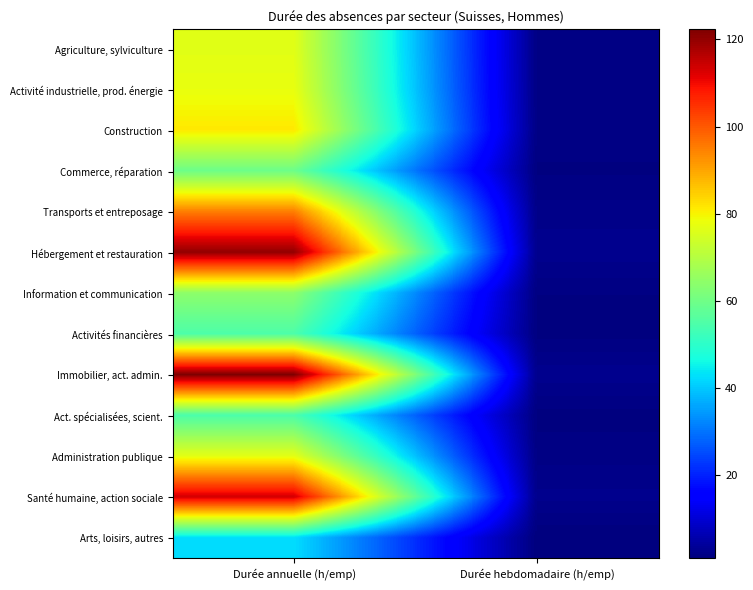

Reading left to right, what are all the values shown in this chart?

Agriculture, sylviculture: Durée annuelle (h/emp)=76.6	Durée hebdomadaire (h/emp)=1.7
Activité industrielle, prod. énergie: Durée annuelle (h/emp)=77.7	Durée hebdomadaire (h/emp)=1.7
Construction: Durée annuelle (h/emp)=81.4	Durée hebdomadaire (h/emp)=1.8
Commerce, réparation: Durée annuelle (h/emp)=59.5	Durée hebdomadaire (h/emp)=1.3
Transports et entreposage: Durée annuelle (h/emp)=94.9	Durée hebdomadaire (h/emp)=2.1
Hébergement et restauration: Durée annuelle (h/emp)=120.2	Durée hebdomadaire (h/emp)=2.7
Information et communication: Durée annuelle (h/emp)=64.2	Durée hebdomadaire (h/emp)=1.4
Activités financières: Durée annuelle (h/emp)=54.8	Durée hebdomadaire (h/emp)=1.2
Immobilier, act. admin.: Durée annuelle (h/emp)=122.3	Durée hebdomadaire (h/emp)=2.7
Act. spécialisées, scient.: Durée annuelle (h/emp)=54.7	Durée hebdomadaire (h/emp)=1.2
Administration publique: Durée annuelle (h/emp)=77.1	Durée hebdomadaire (h/emp)=1.7
Santé humaine, action sociale: Durée annuelle (h/emp)=113.4	Durée hebdomadaire (h/emp)=2.5
Arts, loisirs, autres: Durée annuelle (h/emp)=42.7	Durée hebdomadaire (h/emp)=0.9